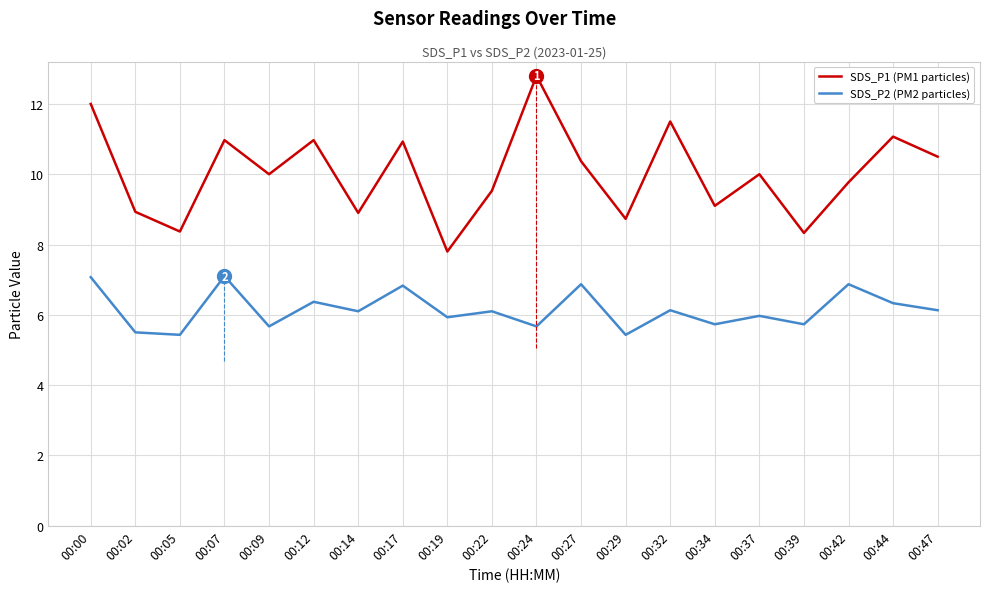

What are all the series names shown in the legend?

SDS_P1 (PM1 particles), SDS_P2 (PM2 particles)